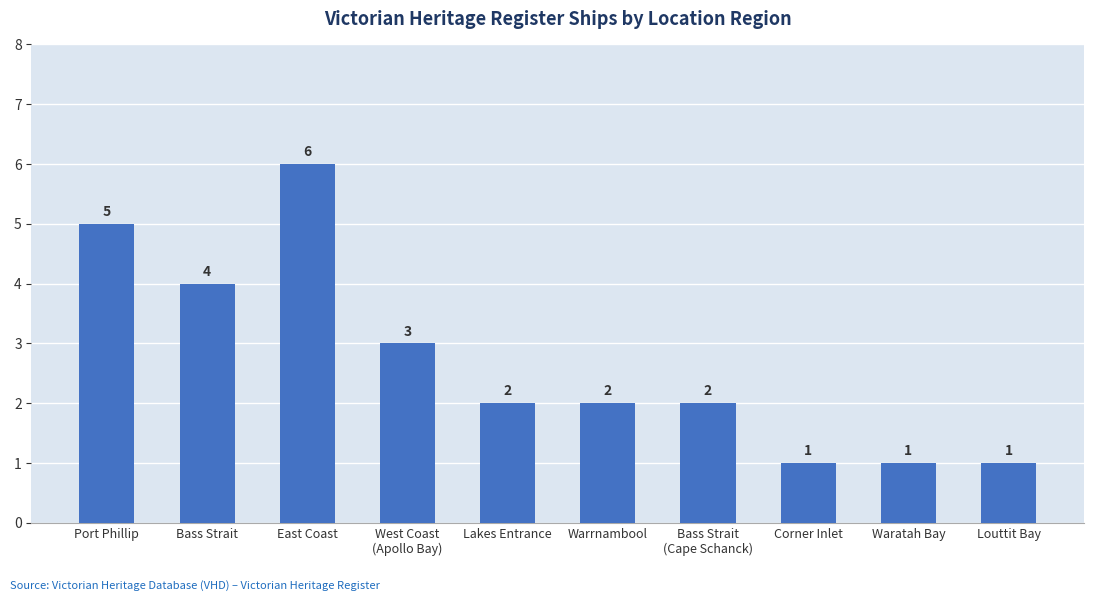

How many series are shown in this chart?

1